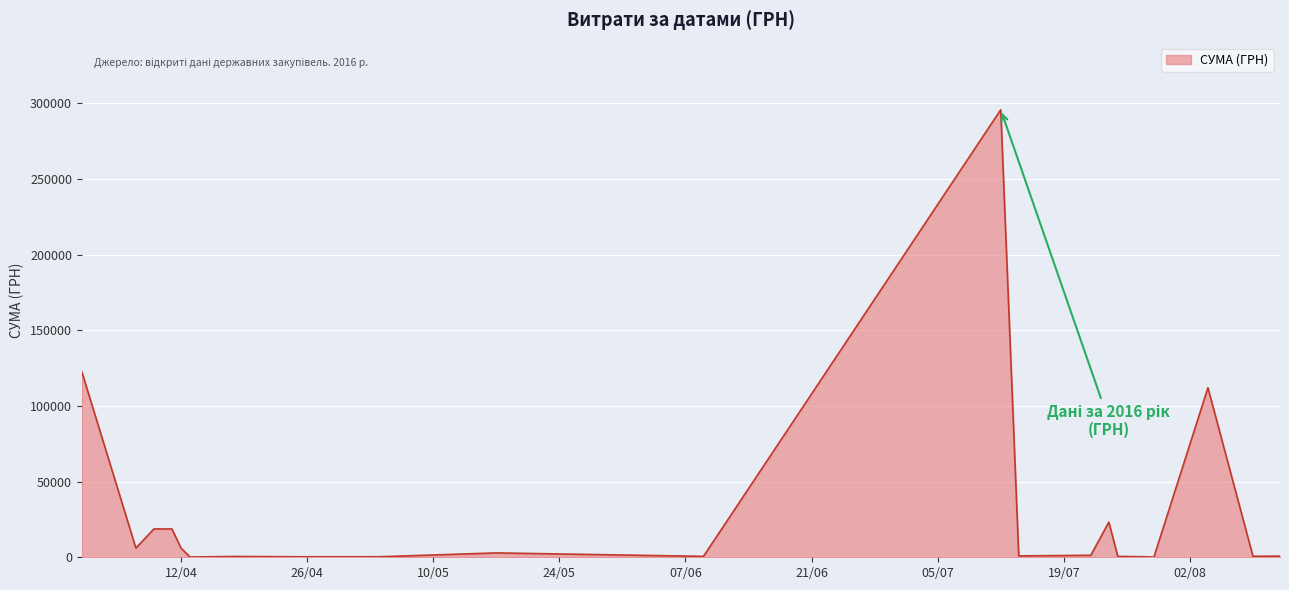

Does the chart have visible grid lines?

Yes